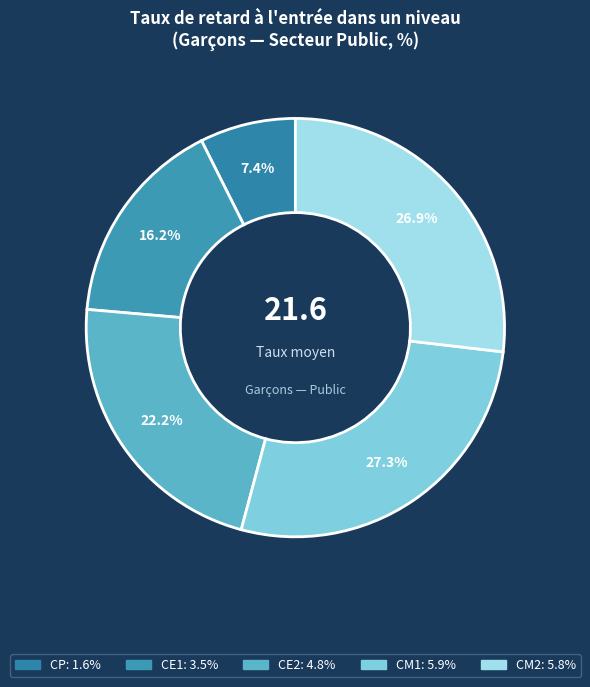

Is there a majority slice in this chart?

No